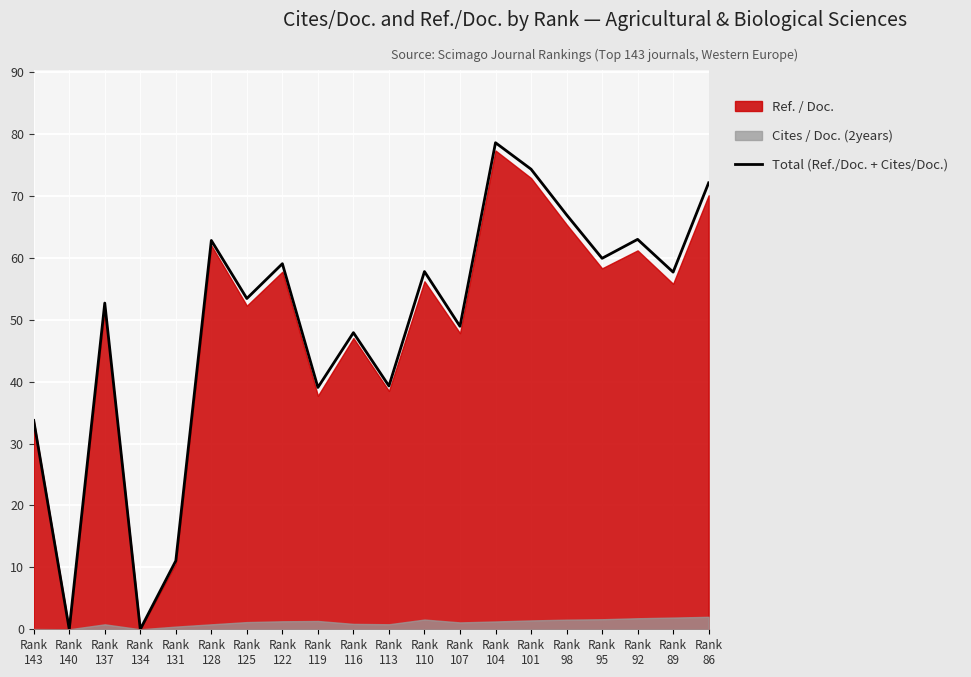

What is the maximum value shown in the chart?

78.6